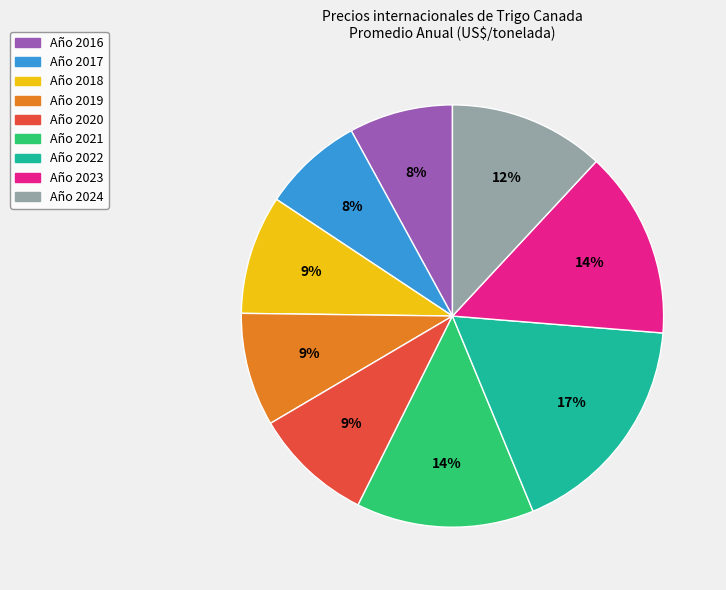

Does any single category account for the majority?

No